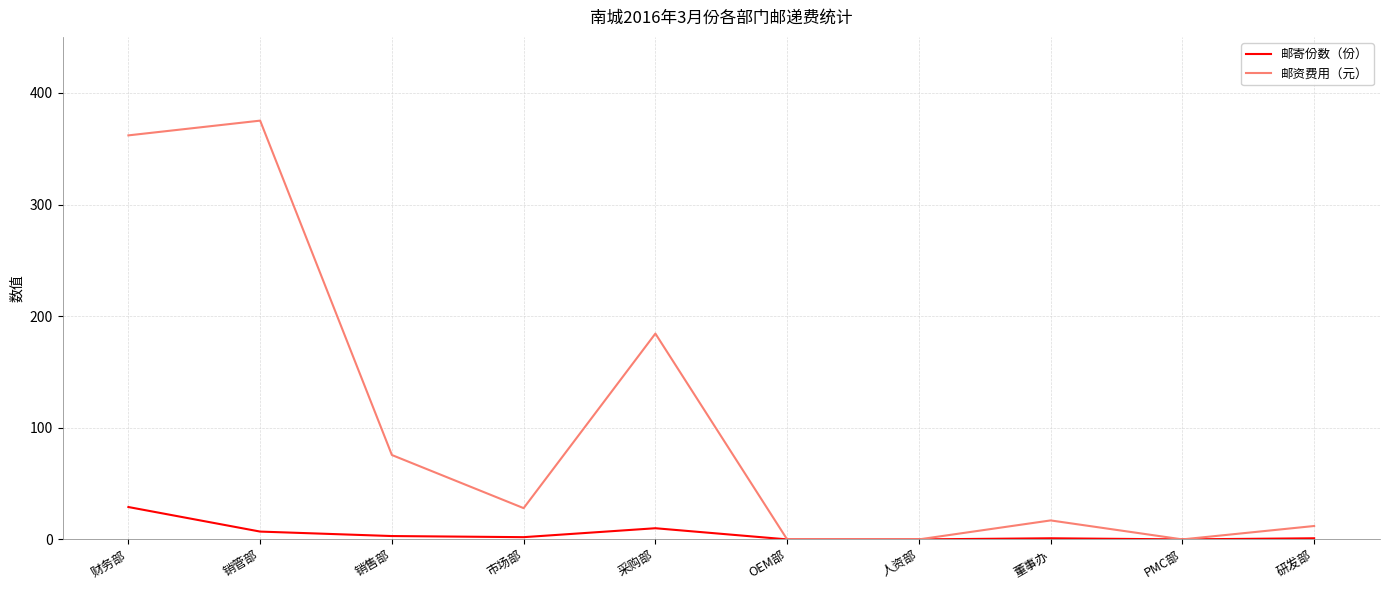

Is the value of 邮资费用（元） at 采购部 greater than the value of 邮寄份数（份） at 人资部?

Yes